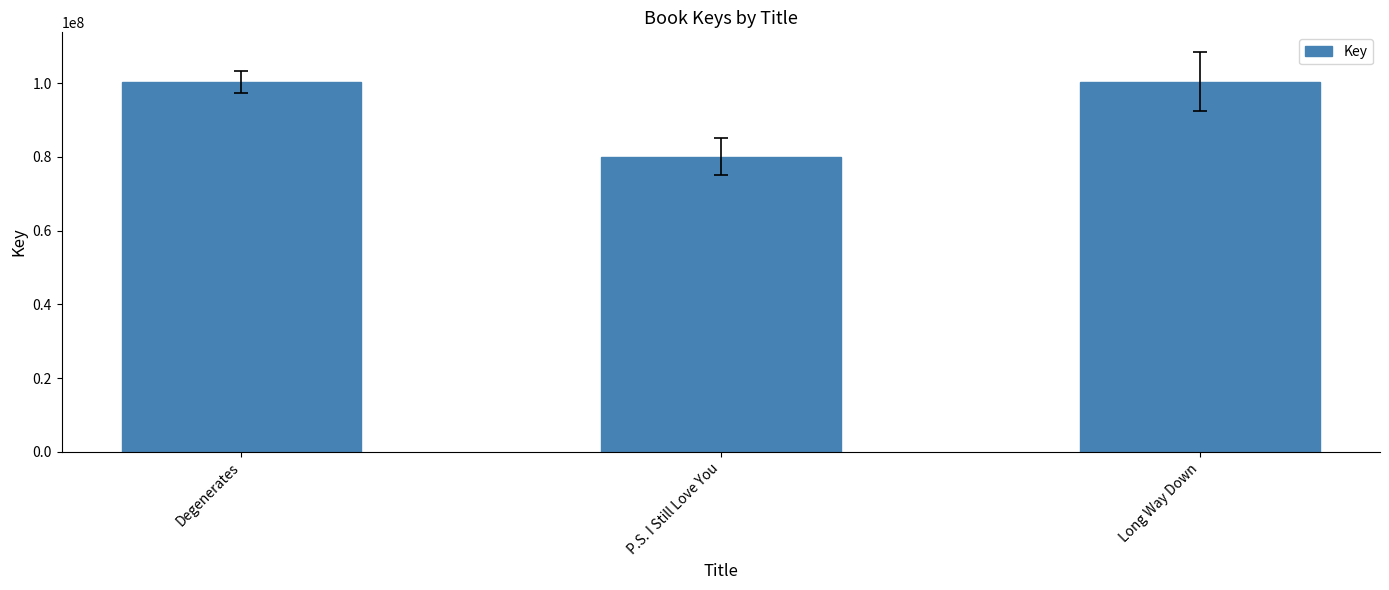

What is the difference between the maximum and minimum values?

20269360